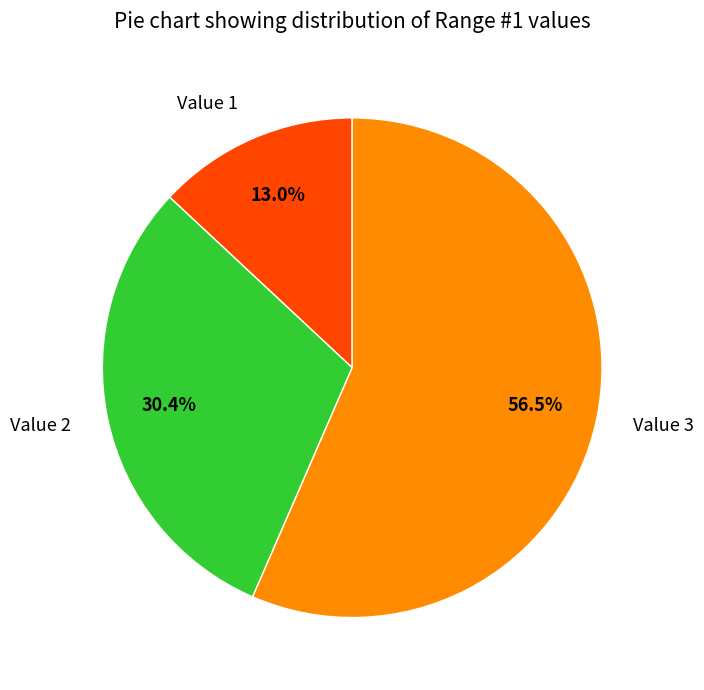

To the nearest percent, what portion does Value 2 represent?

30%